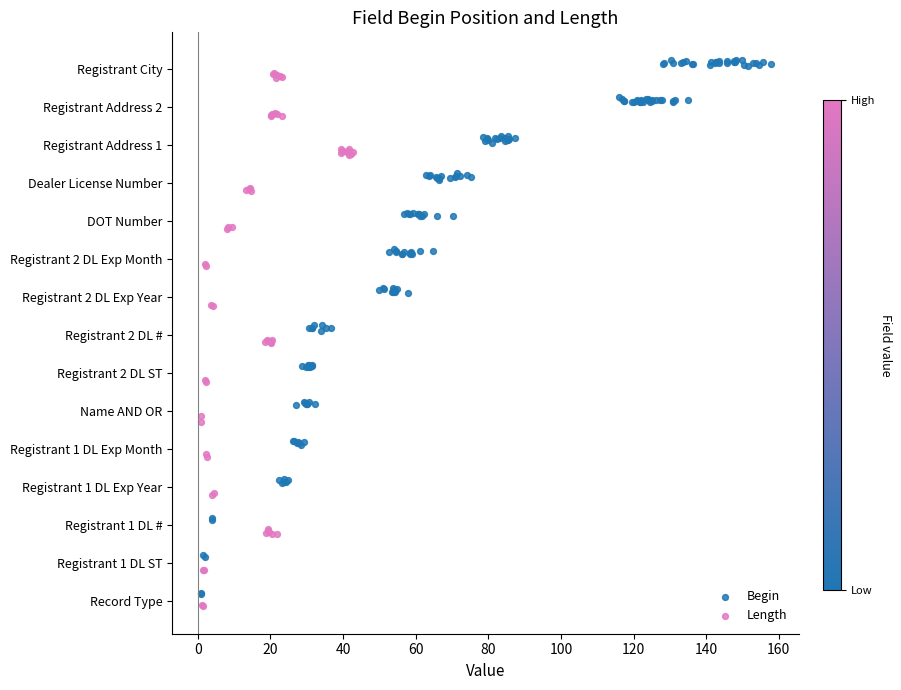

Which series reaches the minimum Y coordinate?

Length